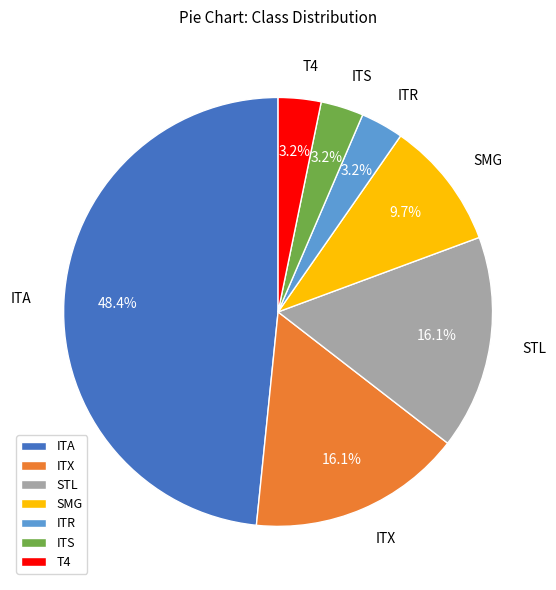

How many segments does this pie chart have?

7